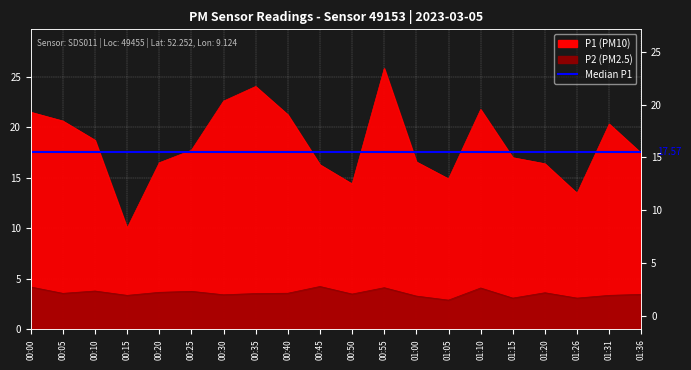

What is the average value of the P2 series?

3.6